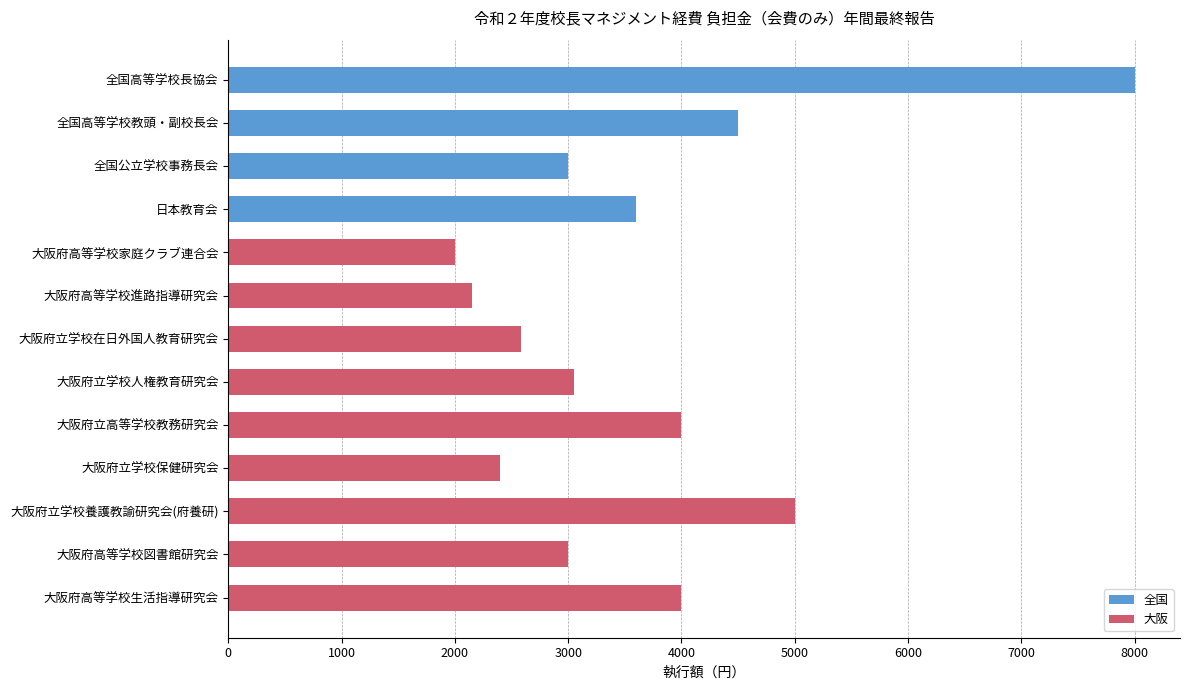

Are the bars grouped side by side (vs. stacked)?

No